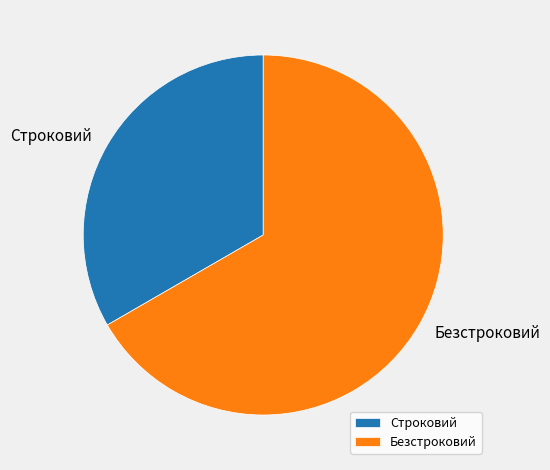

Is it true that Безстроковий is 67% of the pie?

True